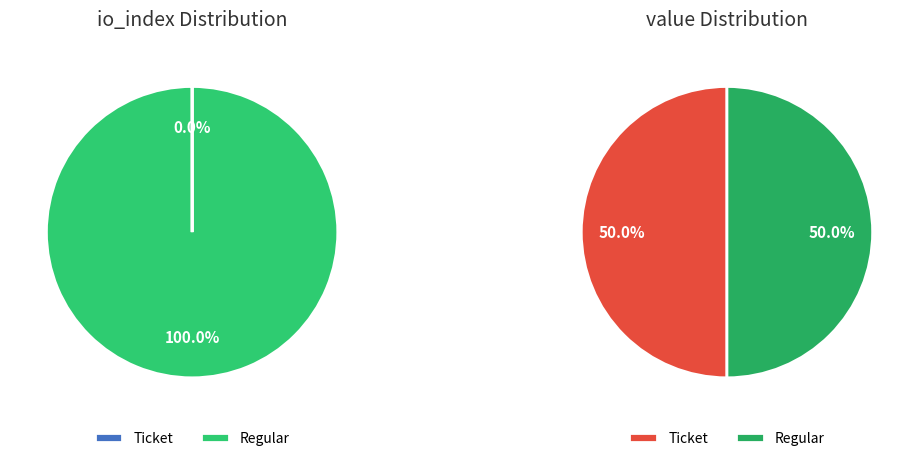

What percentage do Regular and Ticket together represent?

100.0%